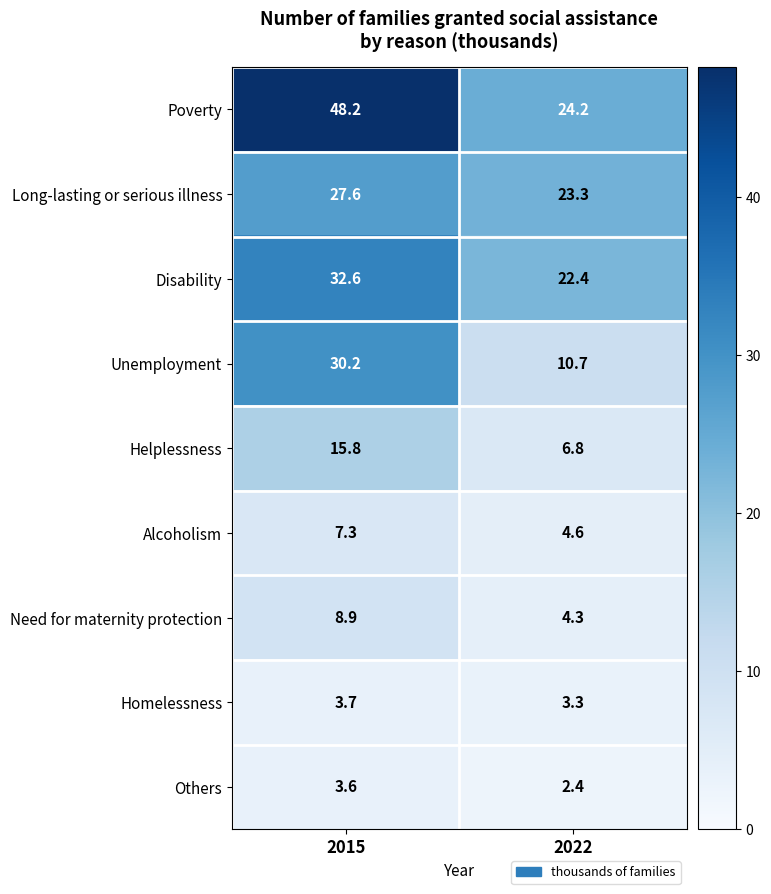

True or false: Others has a value of 3.6 at 2015.

True